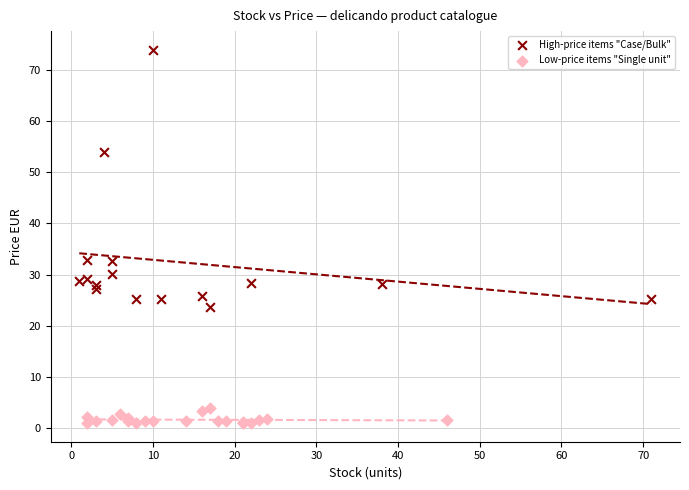

What are all the series names shown in the legend?

High-price items "Case/Bulk", Low-price items "Single unit"